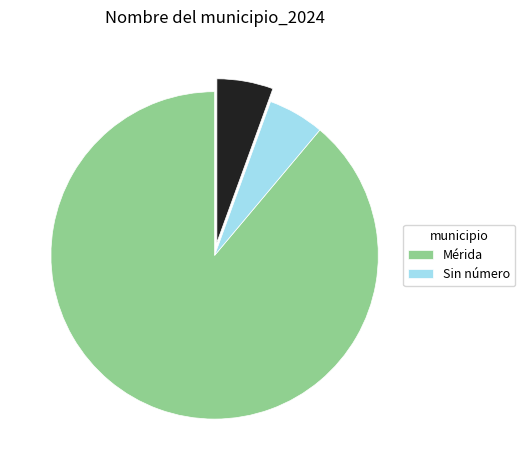

Is there a majority slice in this chart?

Yes